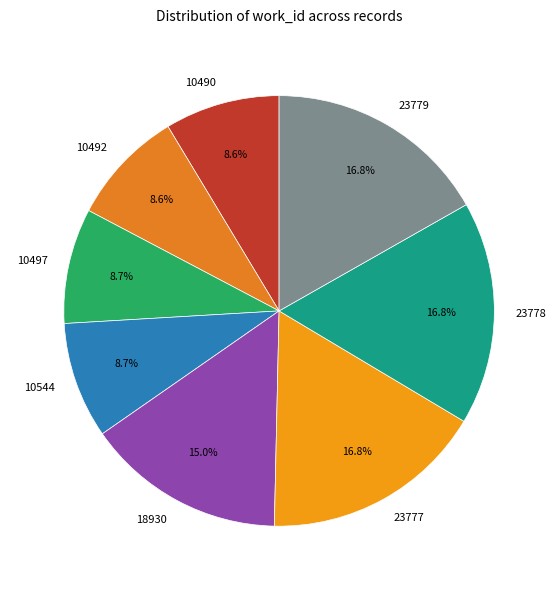

How many segments does this pie chart have?

8